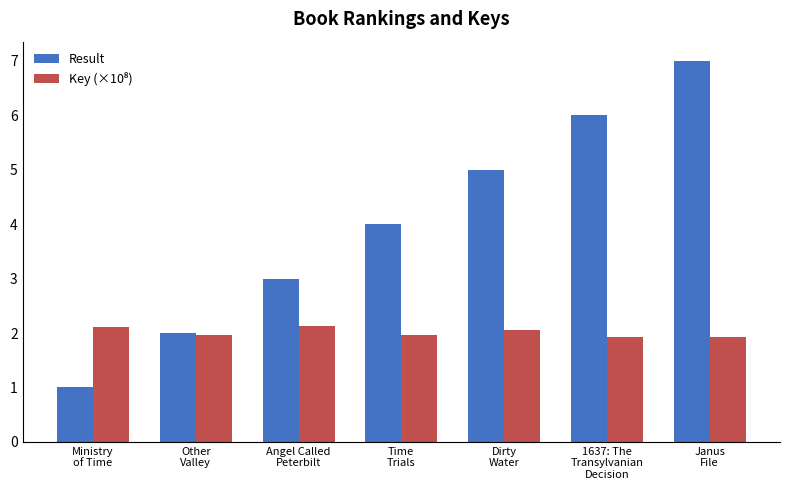

Which series changed the most between Ministry
of Time and Dirty
Water?

Result